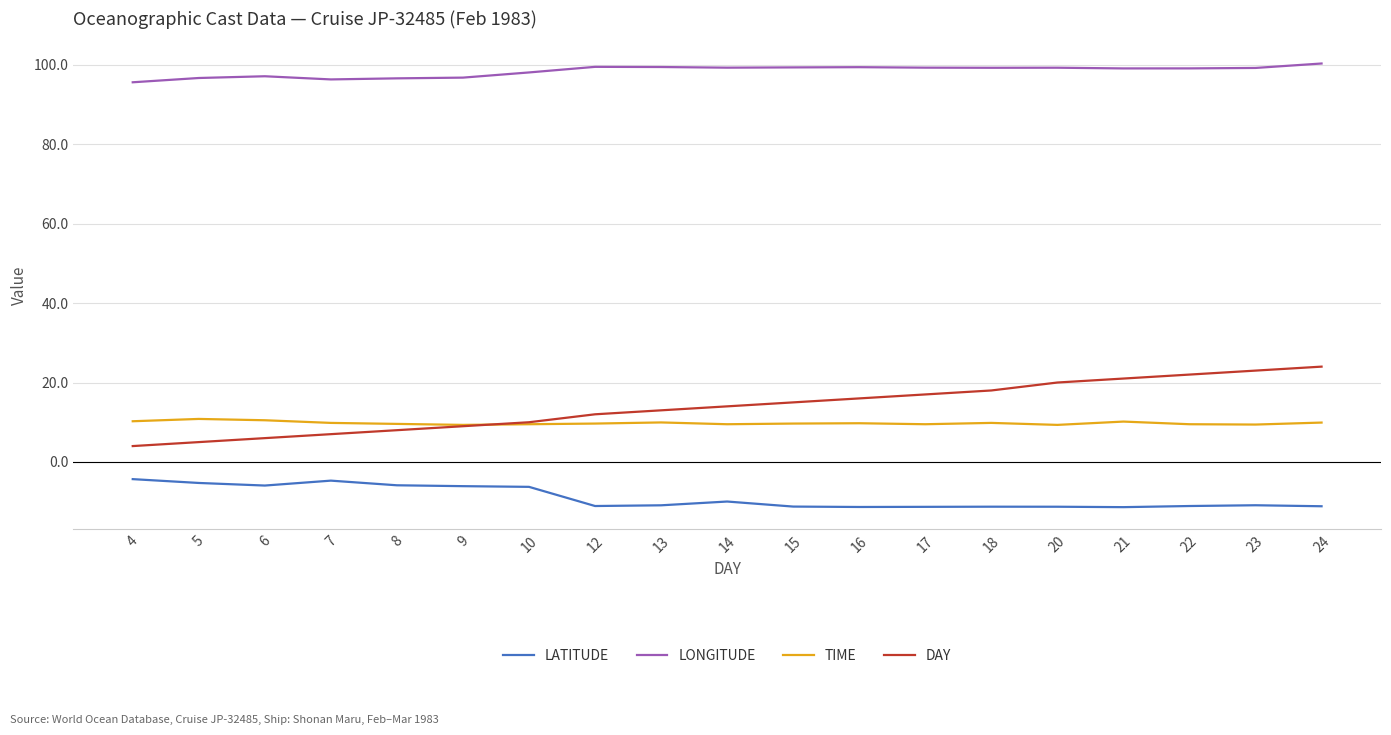

True or false: TIME and LONGITUDE intersect in this chart.

False